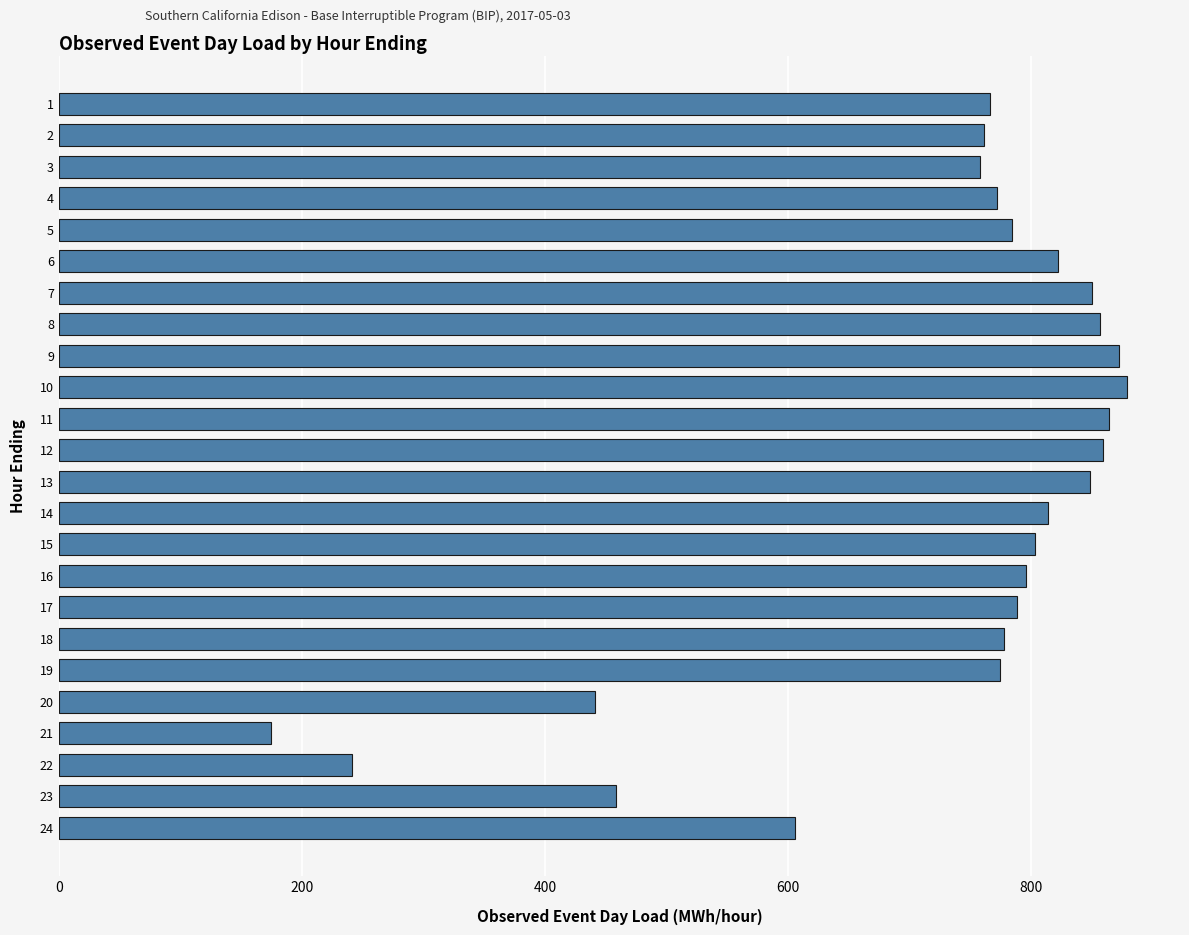

What is the value of the 3rd bar from the top?

758.2